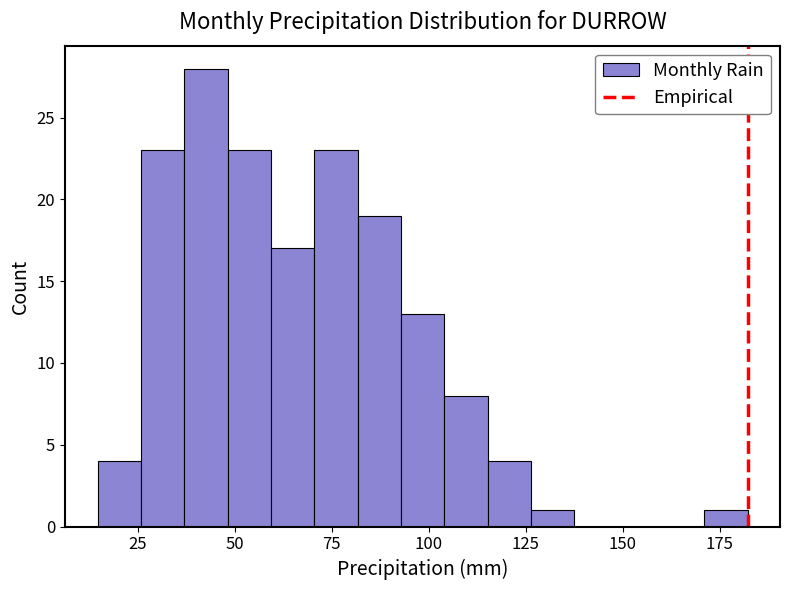

Read against the x-axis, roughly where is the centre of the tallest bar?

45